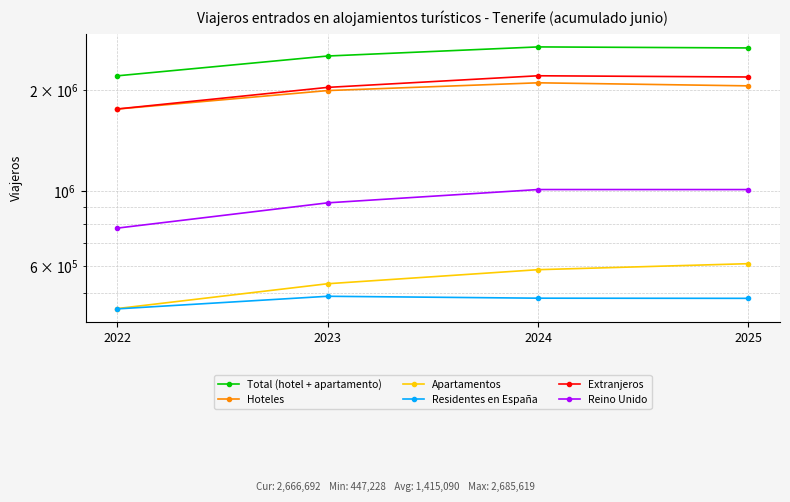

At which category is the sum across all series the highest?

2024